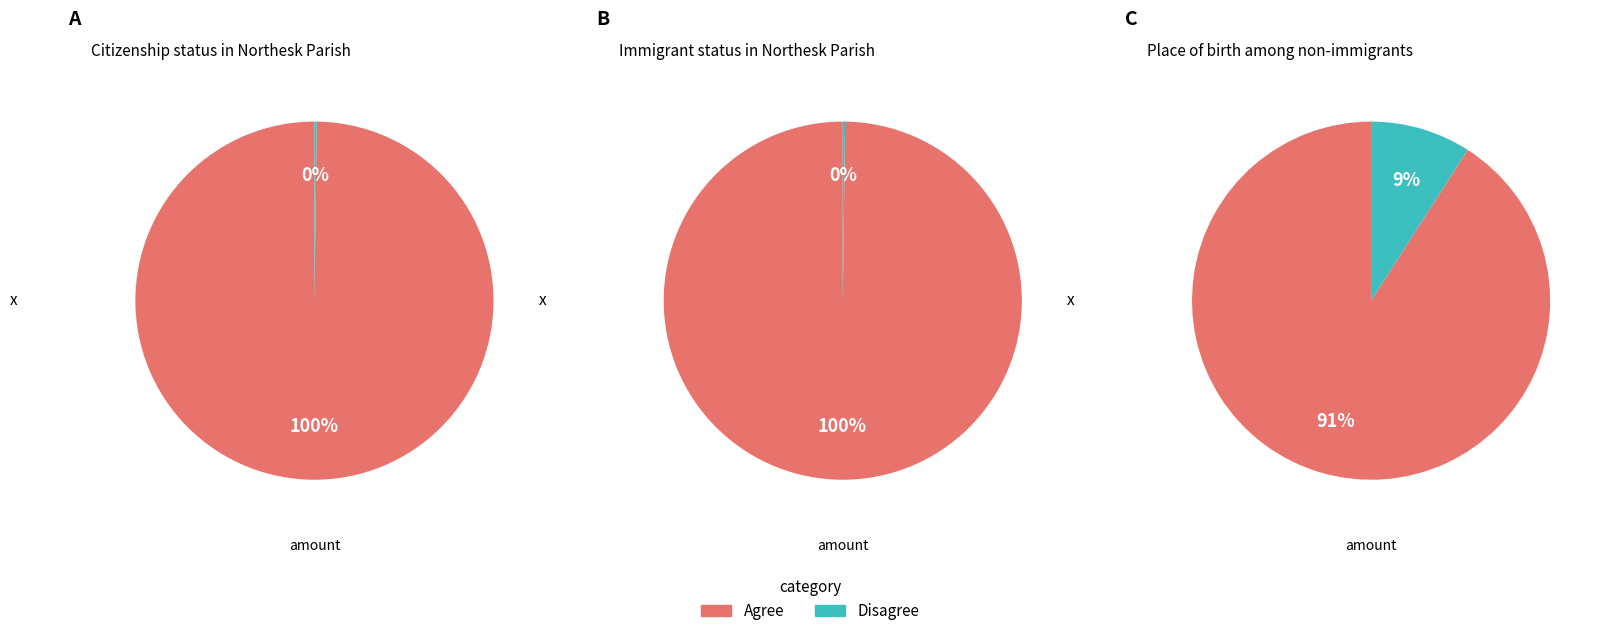

Combined, do Non-immigrants and Immigrants account for over 50%?

No